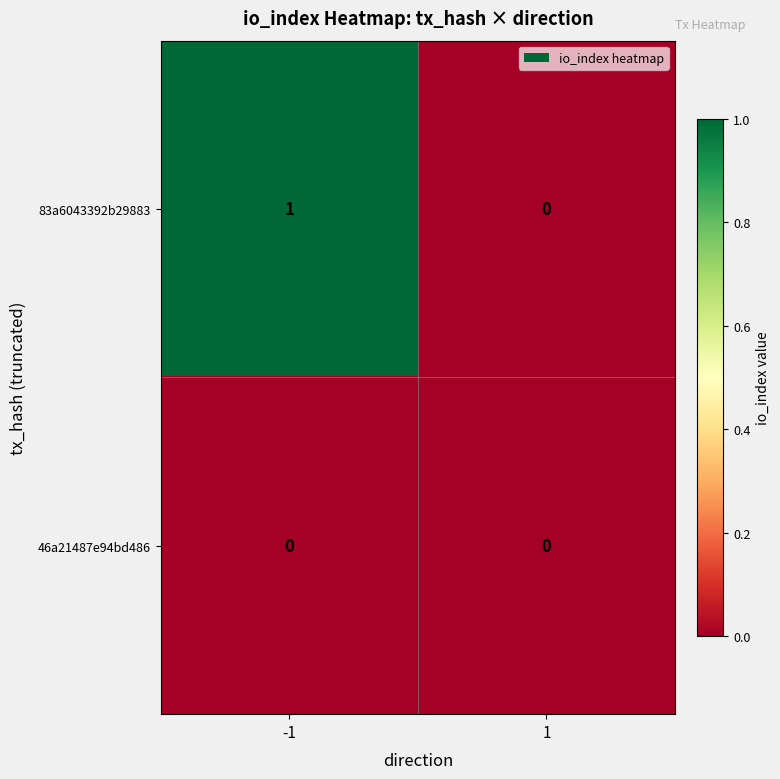

List the series in order of their overall mean, lowest first.

46a21487e94bd486, 83a6043392b29883